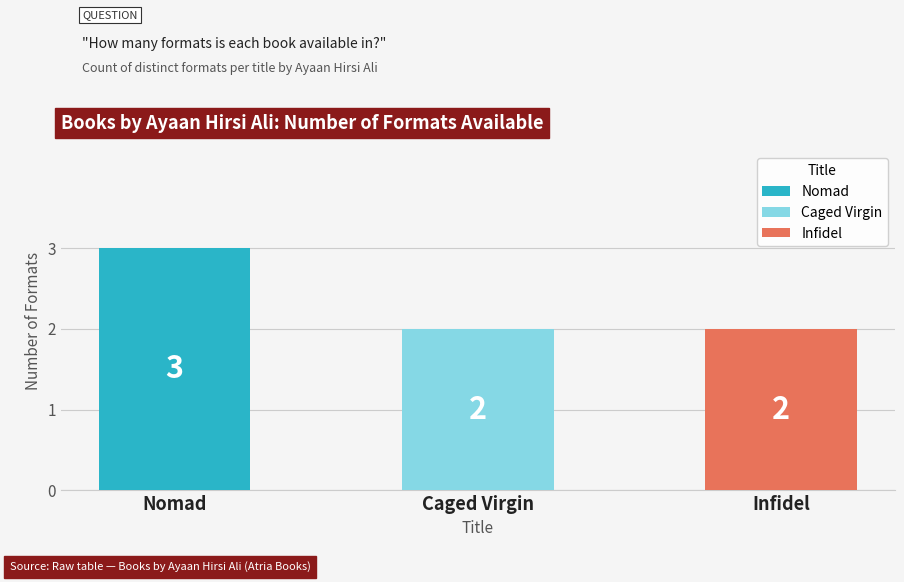

How many distinct data groups are displayed?

1